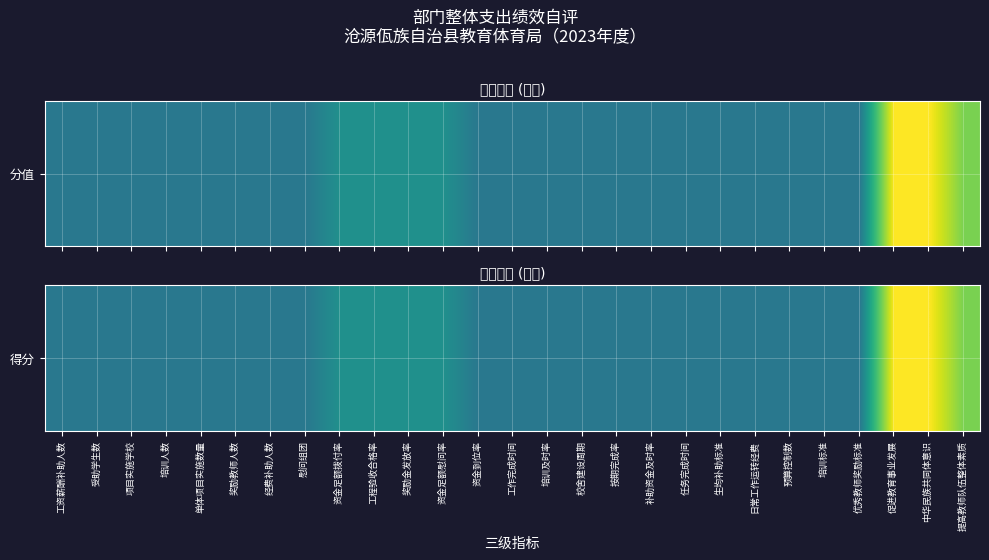

What is the sum of all values?

64.0